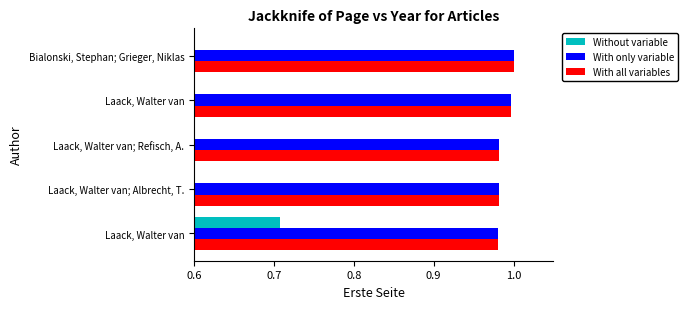

Is the value of With all variables at Laack, Walter van greater than the value of With only variable at Laack, Walter van?

No